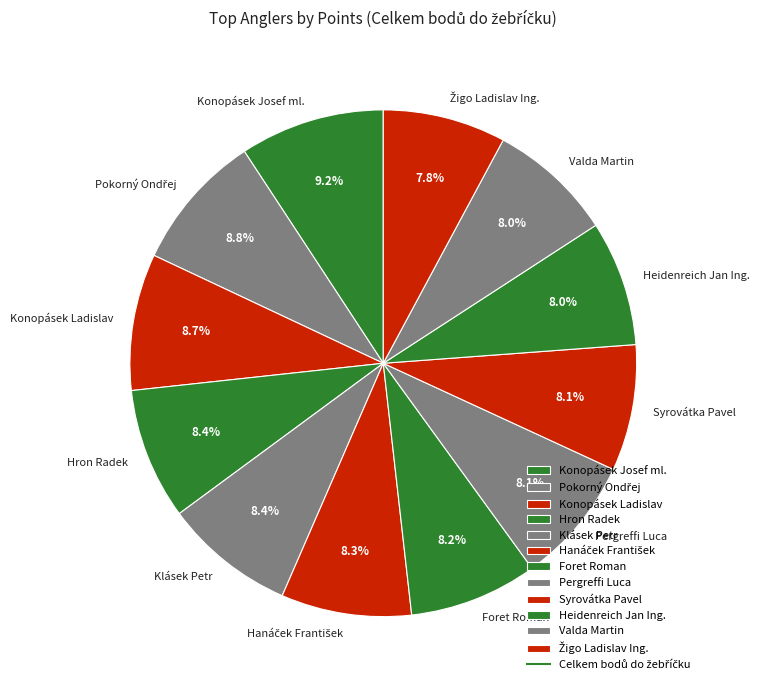

Approximately how many times larger is the value at Pergreffi Luca compared to Konopásek Ladislav?

0.9